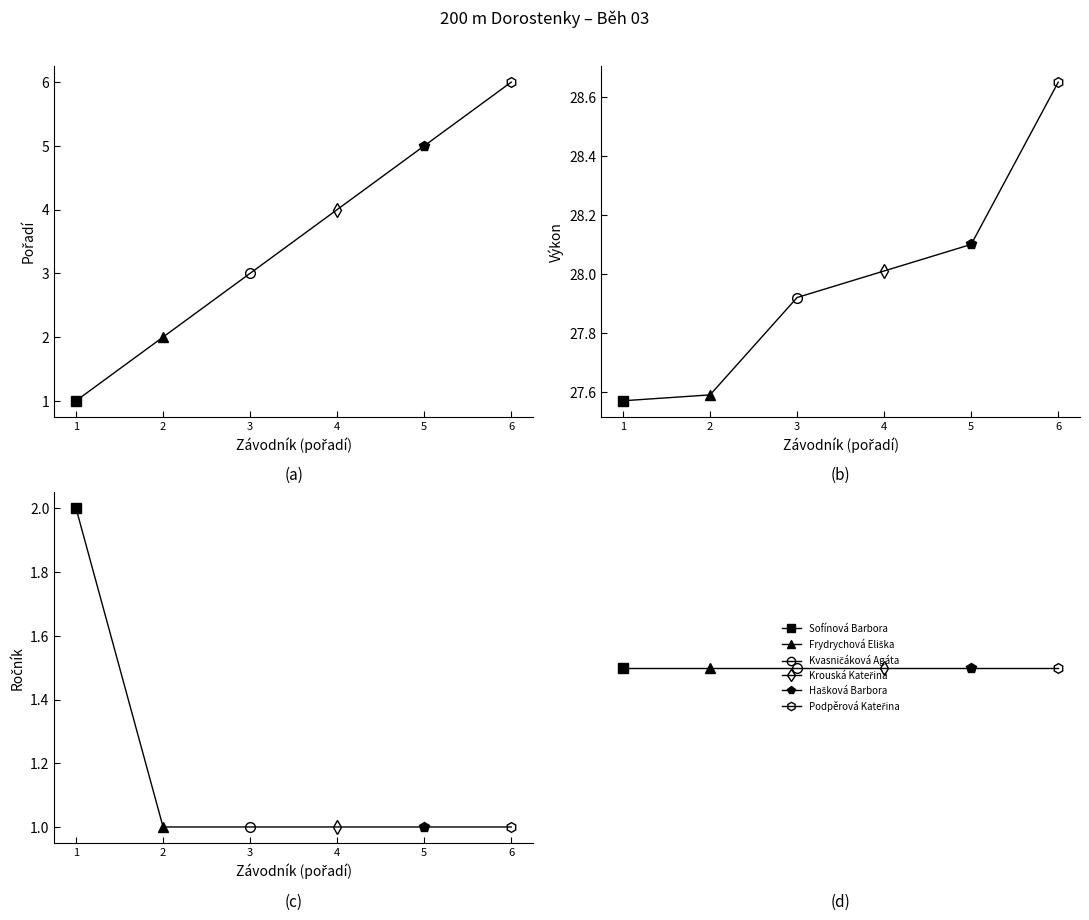

How many lines are shown in the chart?

4